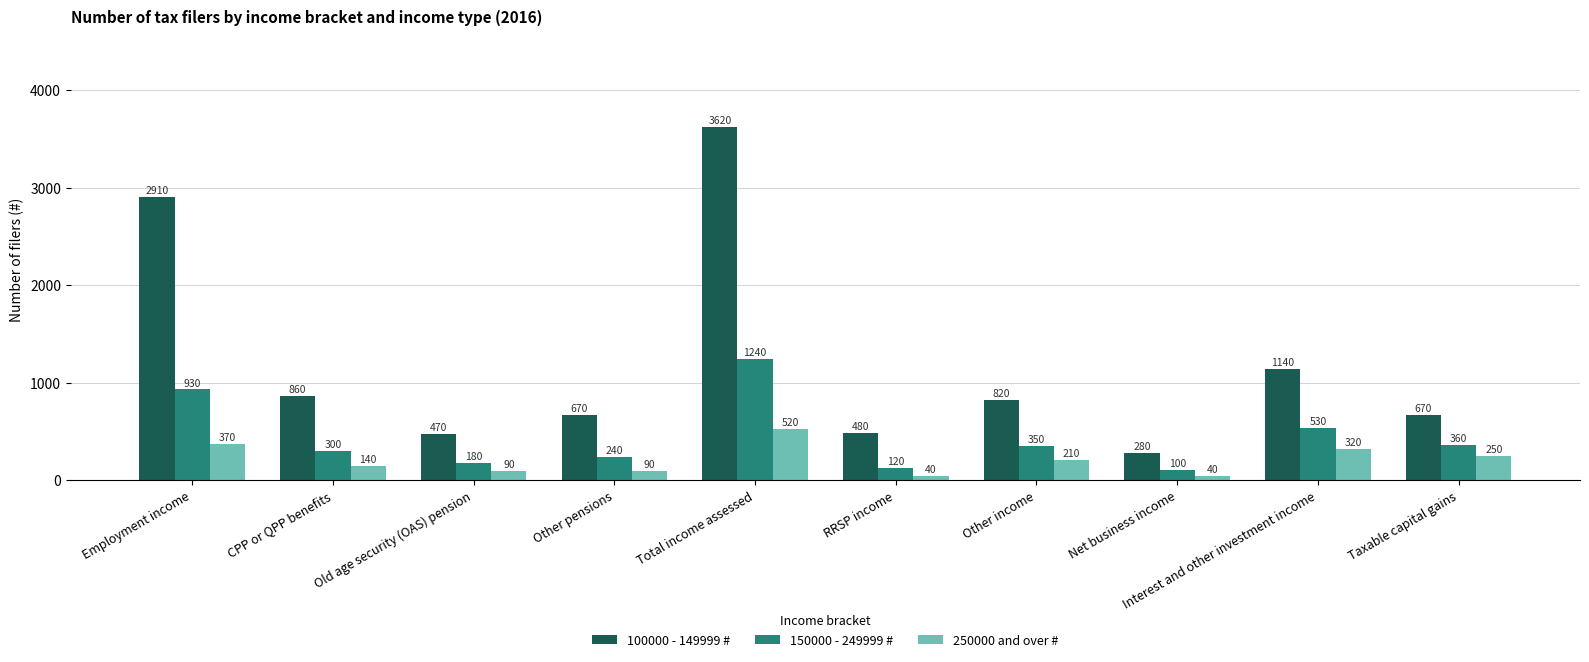

How many bars are there in total?

30